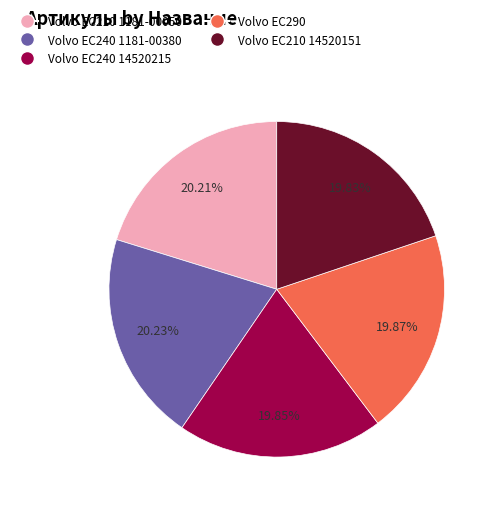

Is there a majority slice in this chart?

No